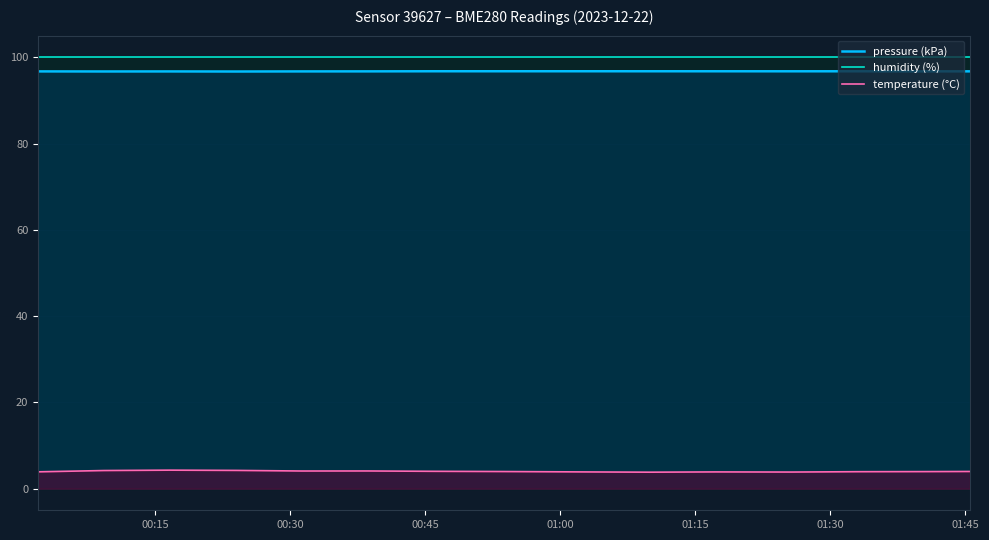

Which series has the largest range (max minus min)?

temperature (°C)